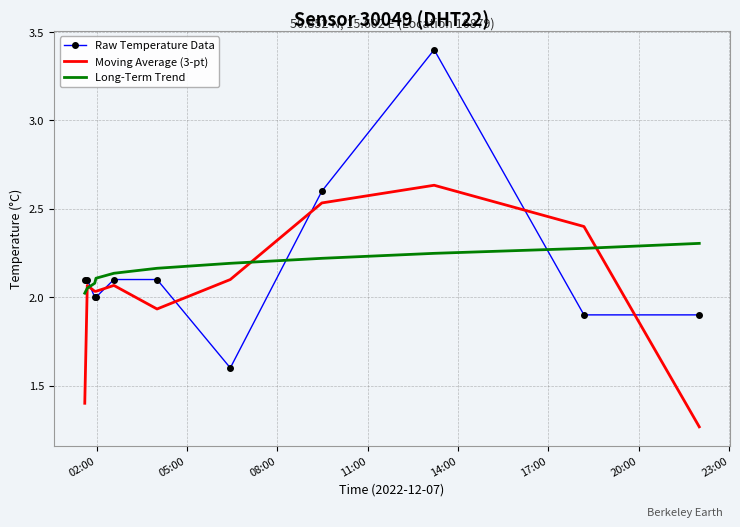

Which series has the widest spread of values?

Raw Temperature Data